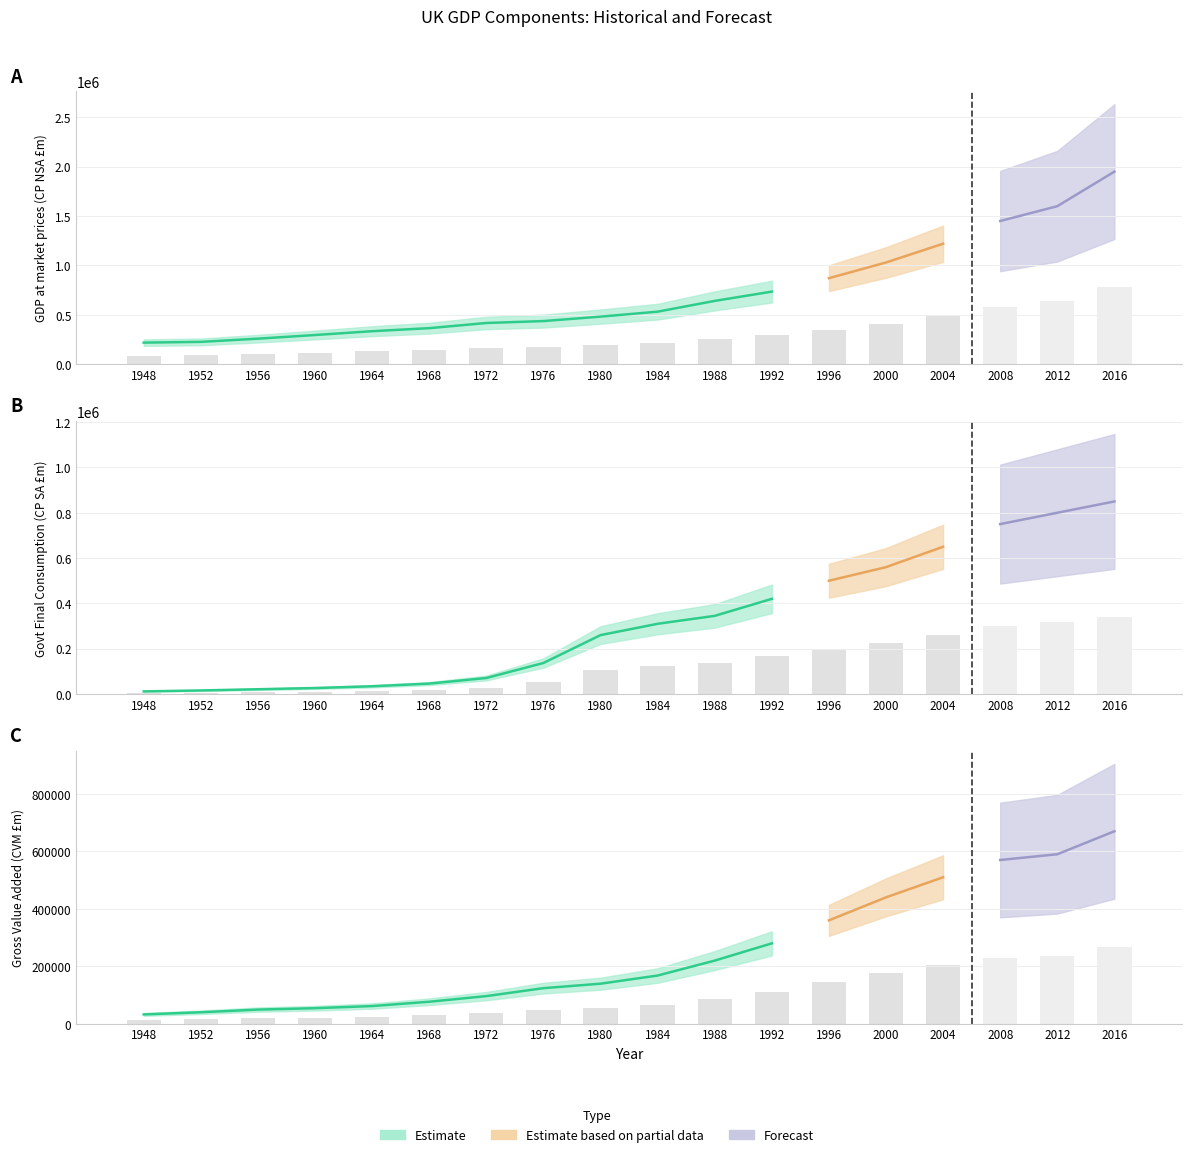

At how many categories does at least one series exceed 576545?

8